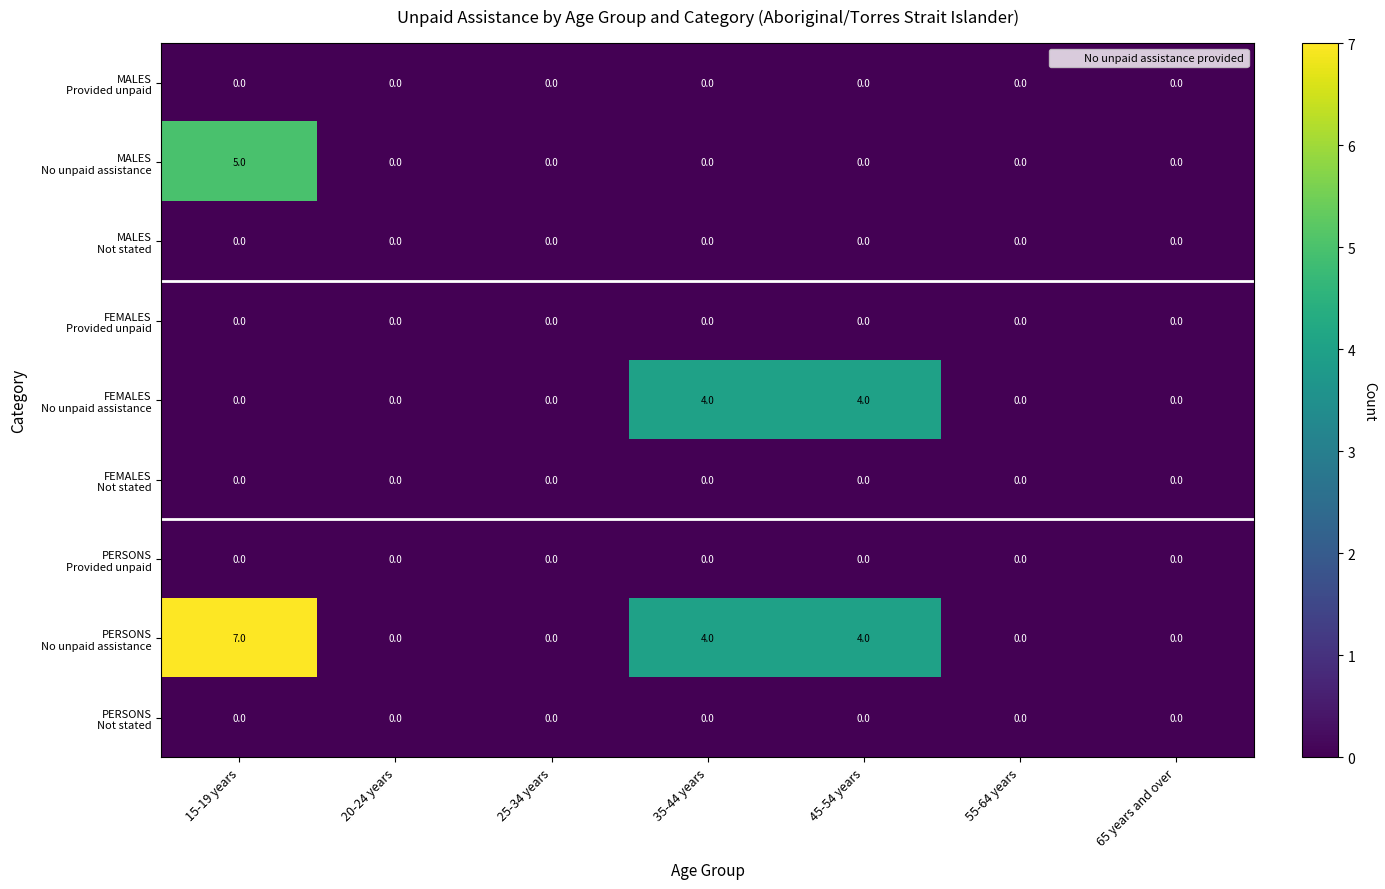

At which category is the sum across all series the highest?

15-19 years